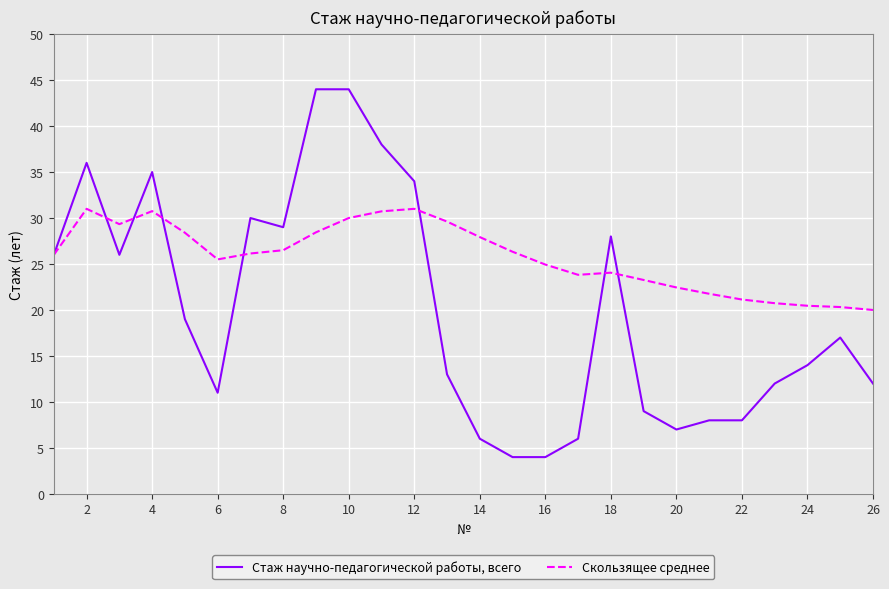

What is the maximum value shown in the chart?

44.0